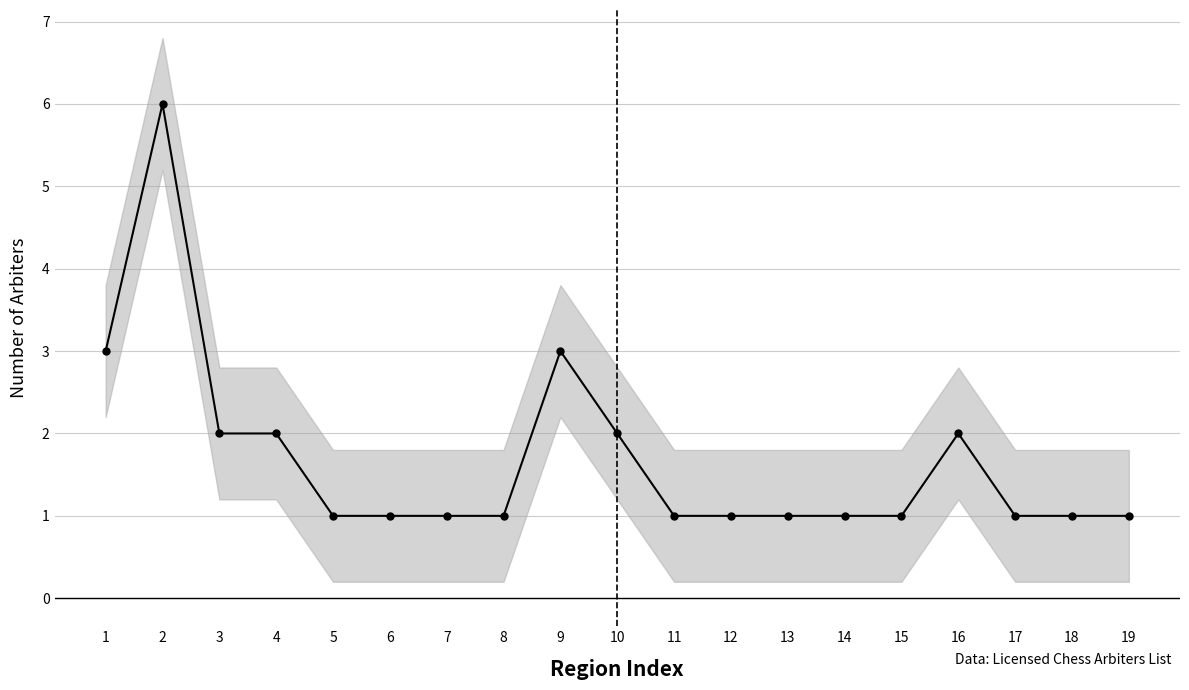

Count the number of values greater than 1.

7